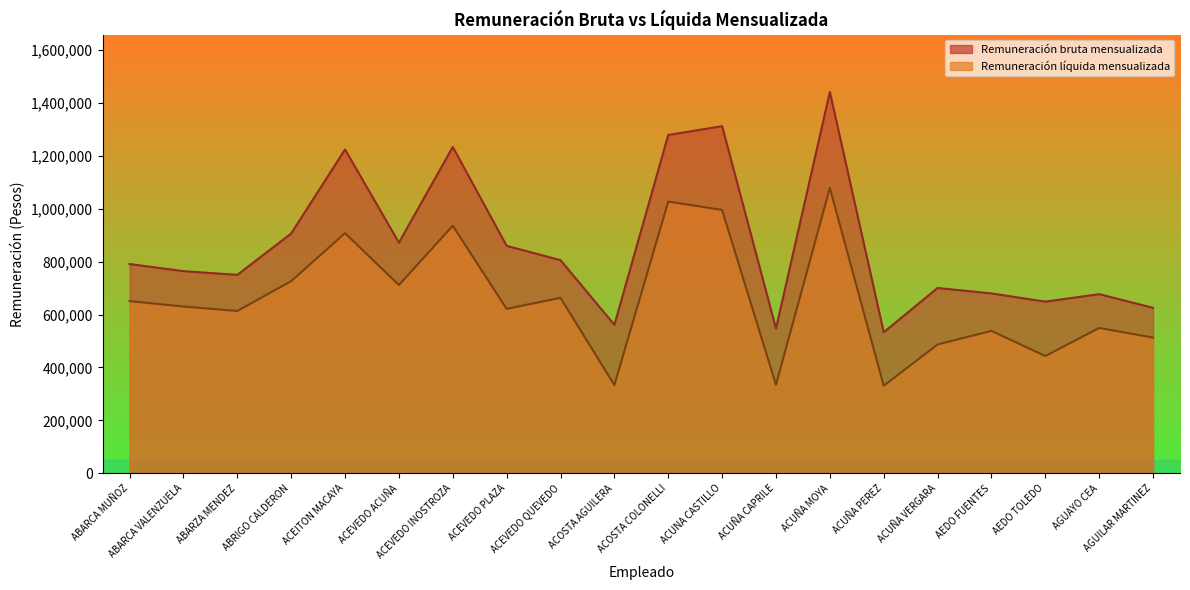

List the series in order of their overall mean, highest first.

Remuneración bruta mensualizada, Remuneración líquida mensualizada